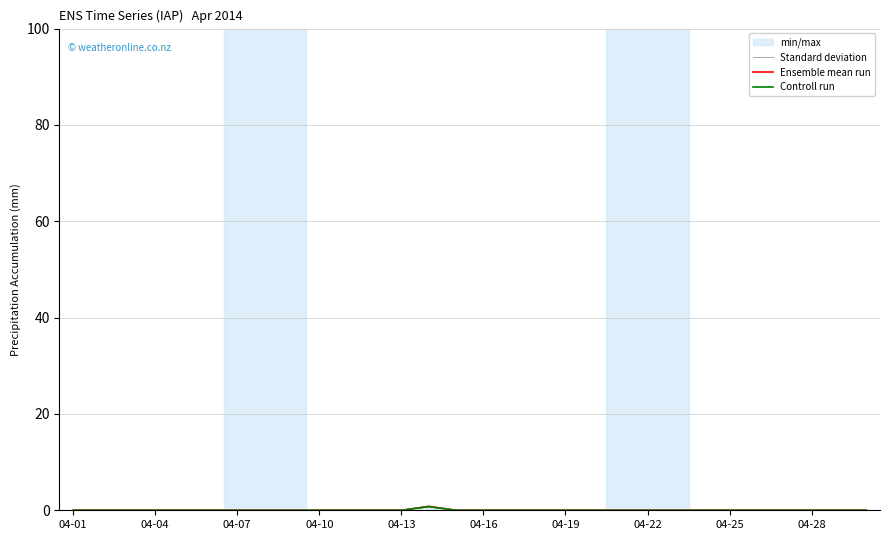

Which series has the widest spread of values?

Ensemble mean run